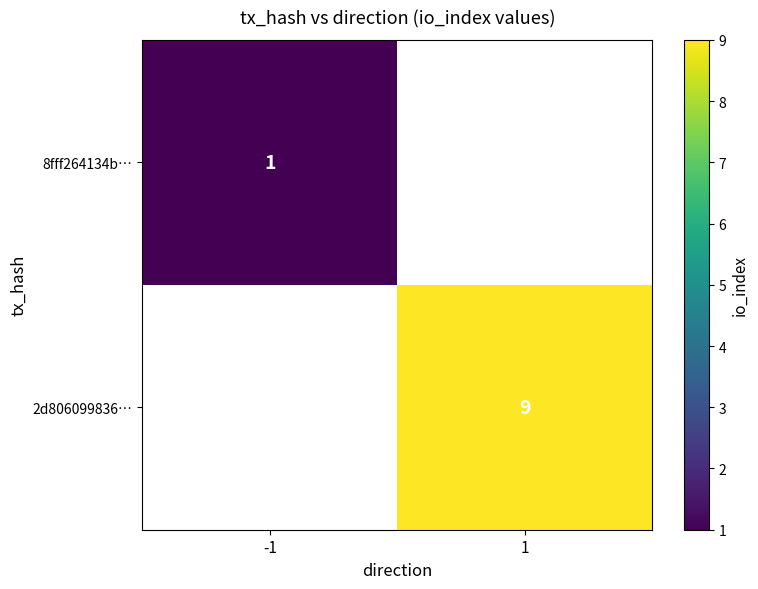

True or false: 2d806099836… has a value of 2 at 1.

False